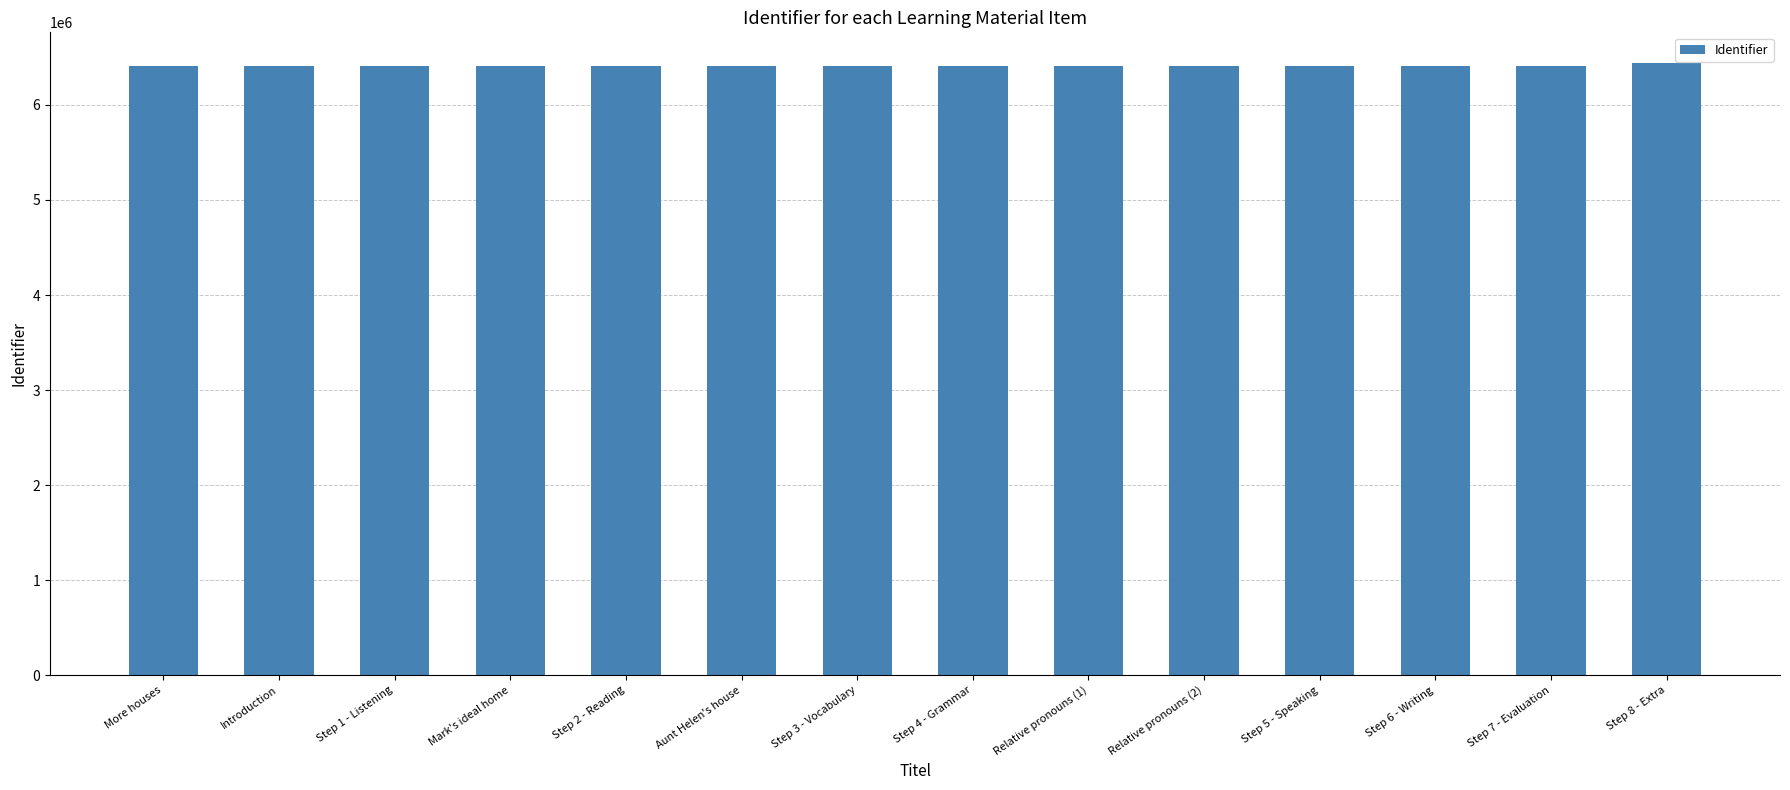

Are the bars horizontal?

No